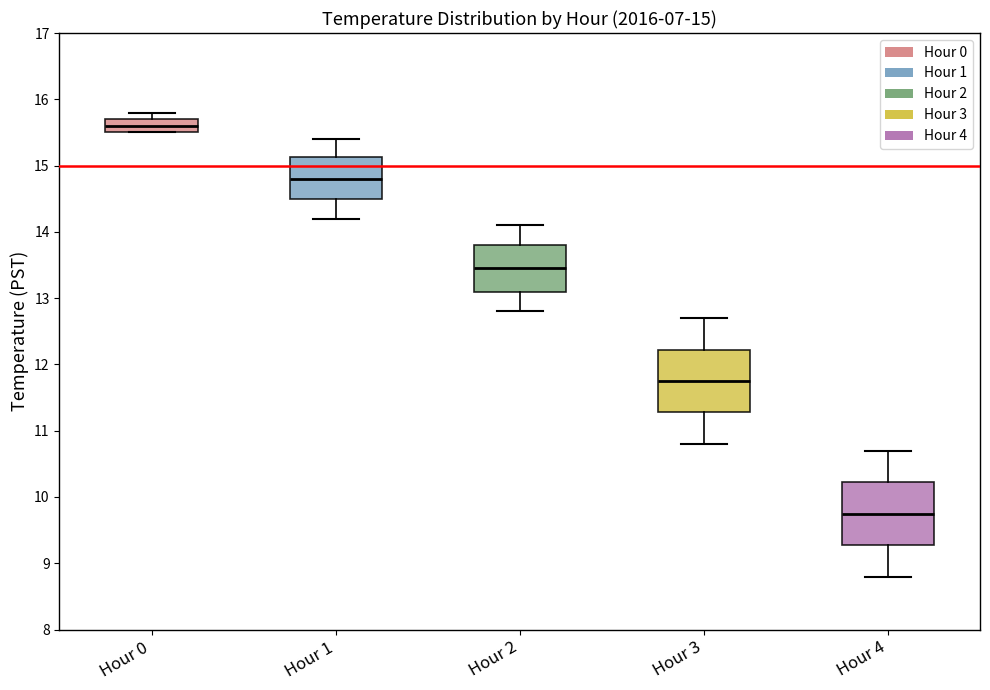

Which box has the highest median line?

Hour 0